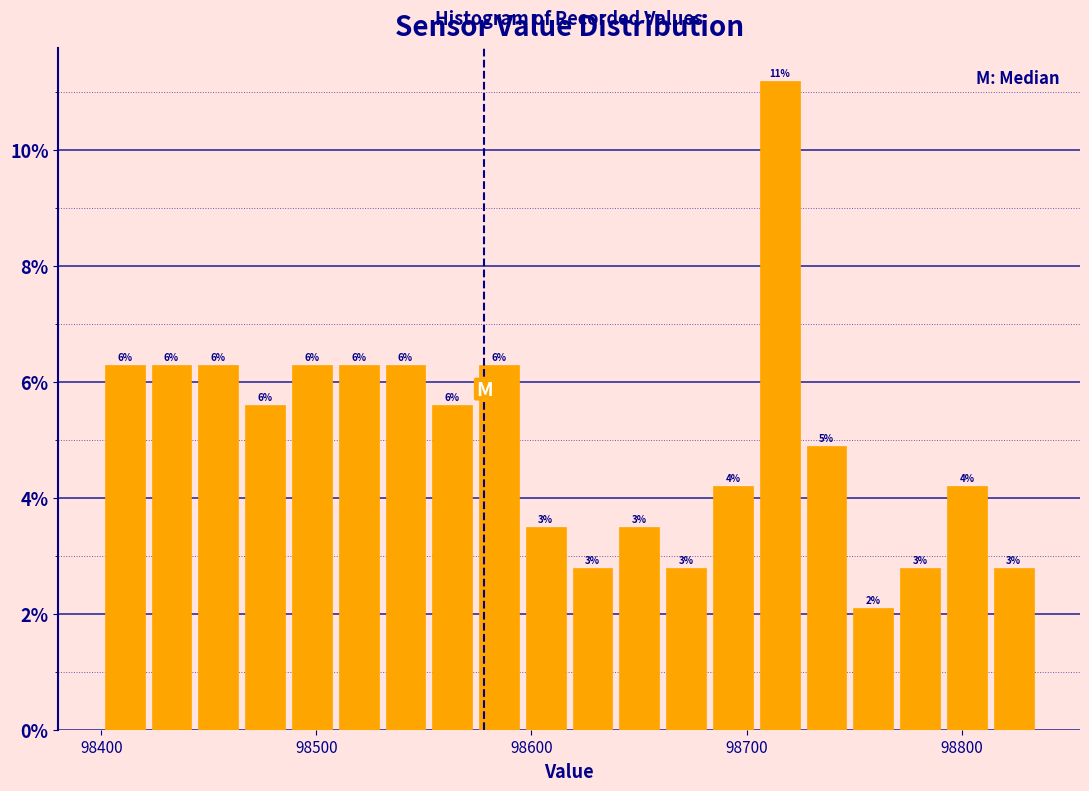

Read against the x-axis, roughly where is the centre of the tallest bar?

98720